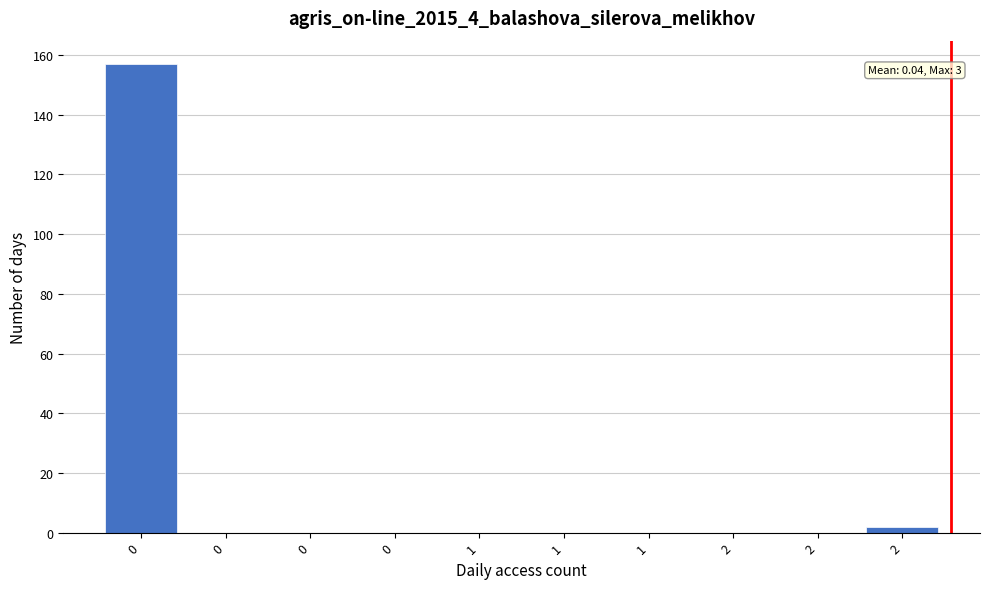

Count the number of data series in this chart.

1